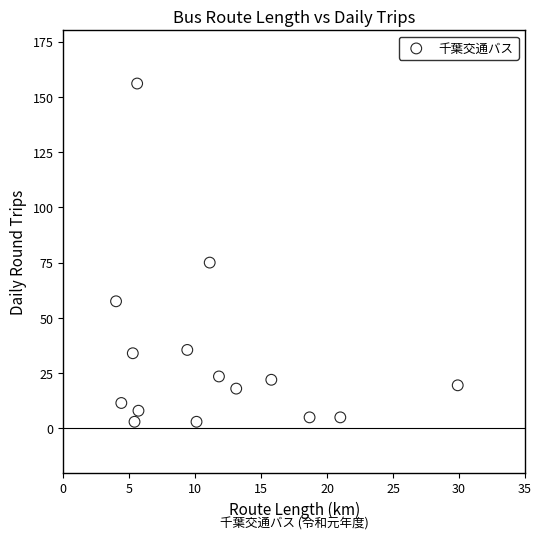

What Y value in the scatter plot is closest to 79?

75.0